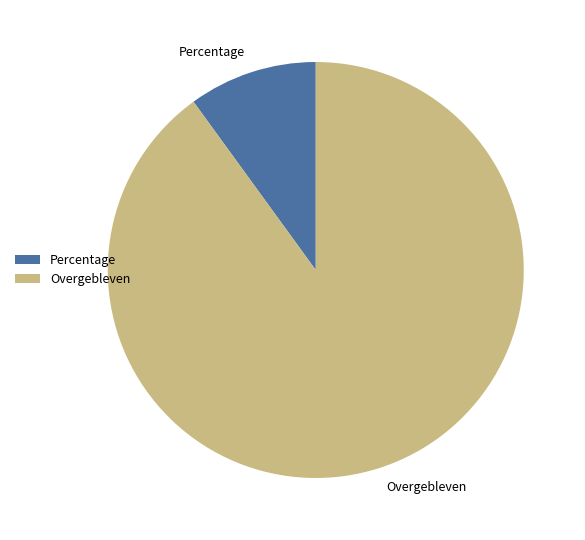

How many segments does this pie chart have?

2